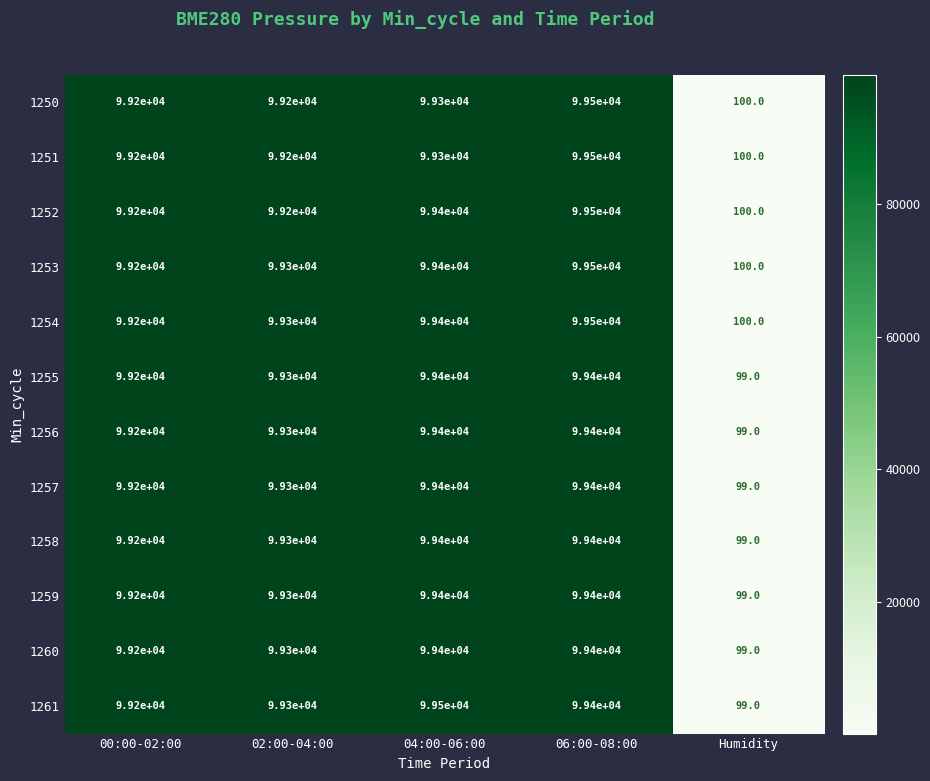

What is the difference between the highest and lowest values at 06:00-08:00?

100